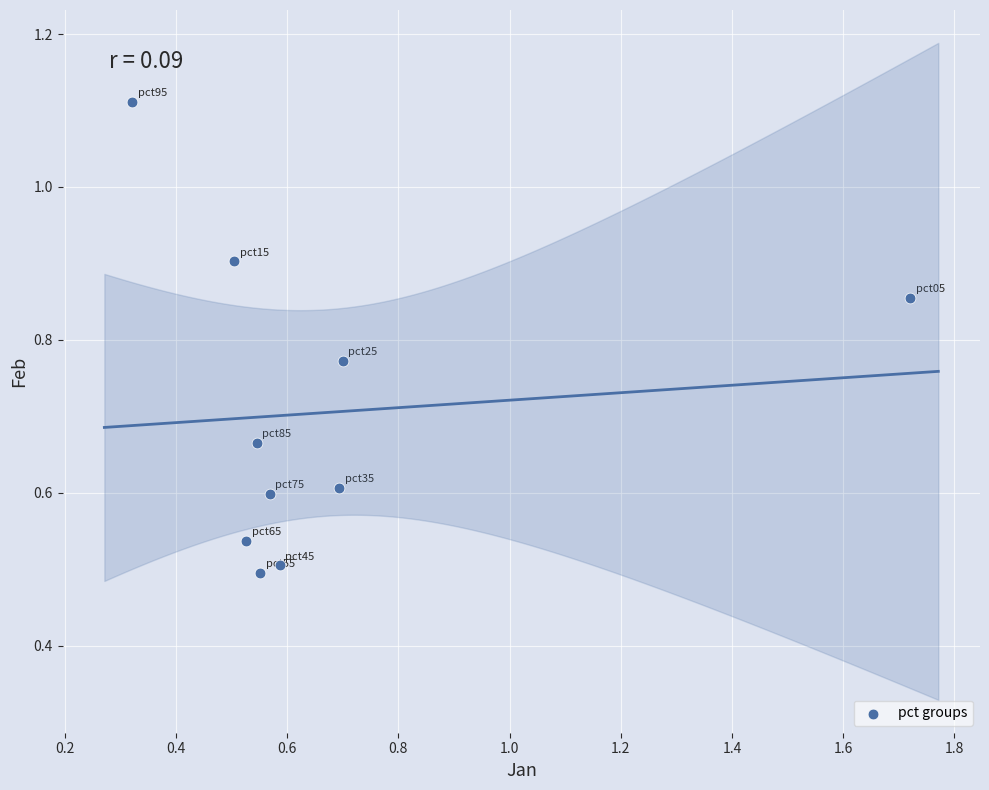

What is the range of Y values (max minus min)?

0.6